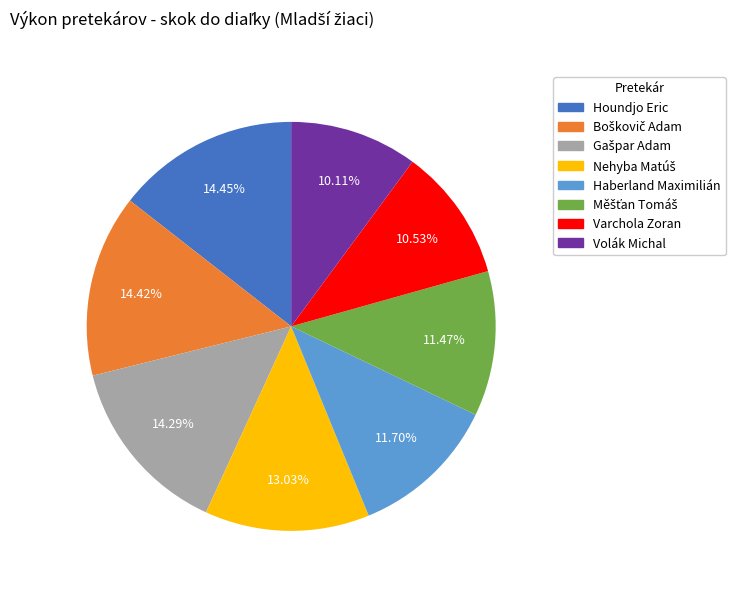

Does Houndjo Eric represent more than half of the total?

No